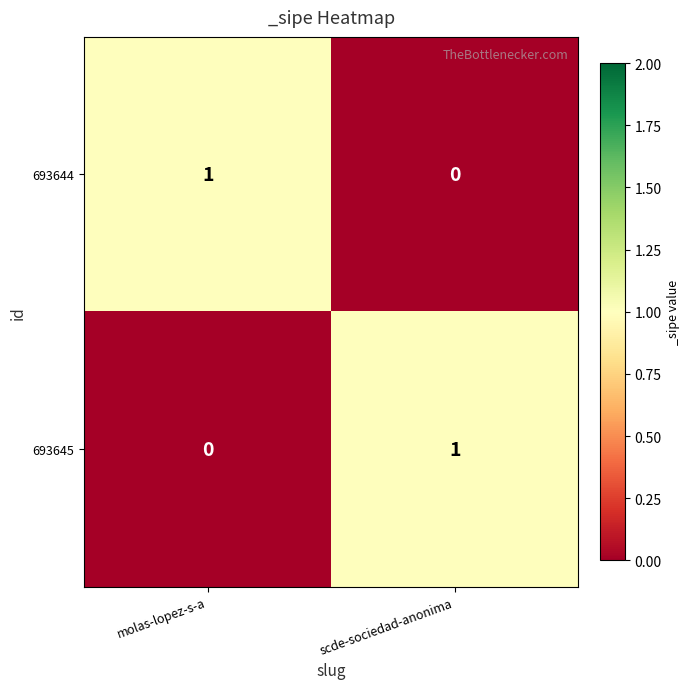

Reading left to right, what are all the values shown in this chart?

693644: 1	0
693645: 0	1